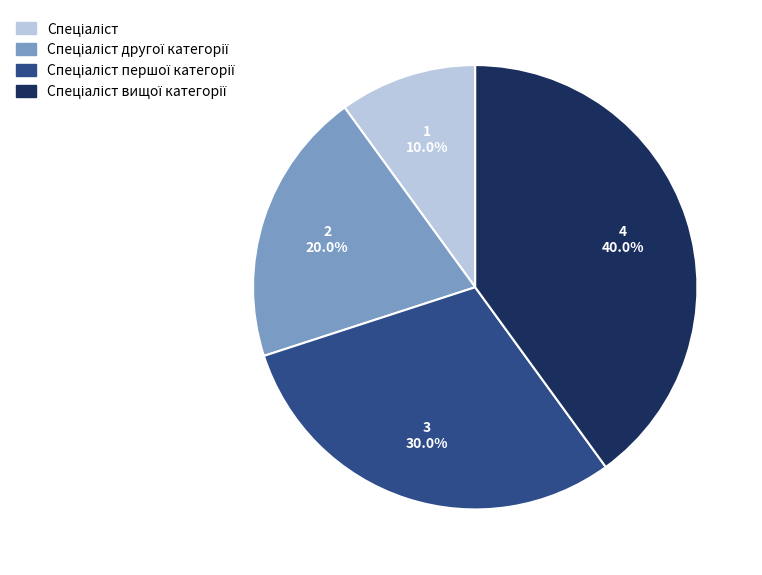

Is there a majority slice in this chart?

No